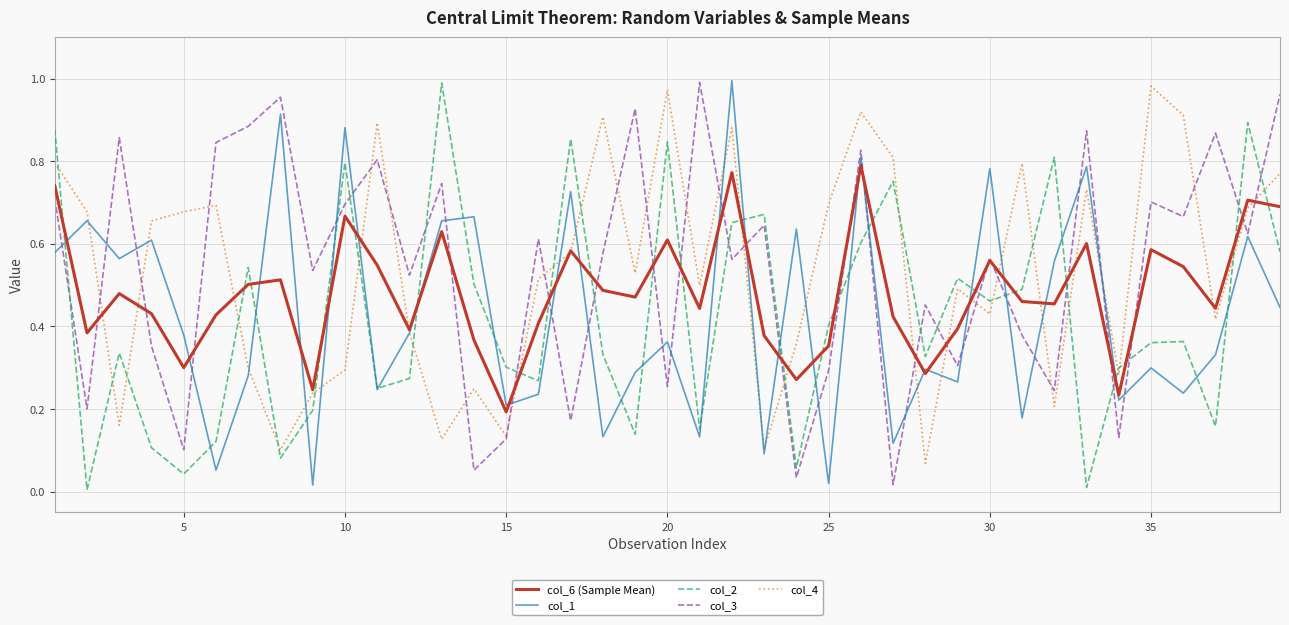

After their last crossing, which series has the higher values: col_4 or col_2?

col_4